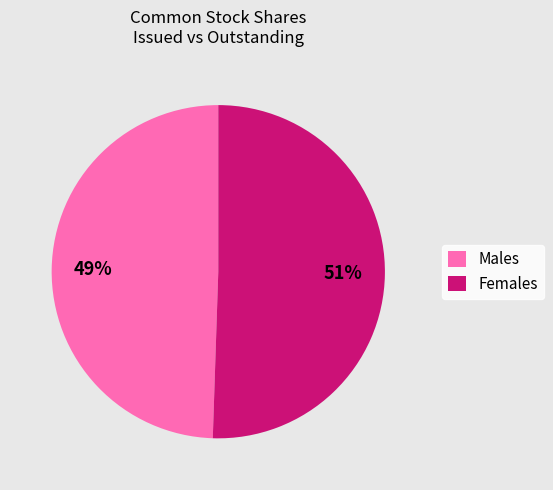

Is there any slice that represents more than half of the pie?

Yes